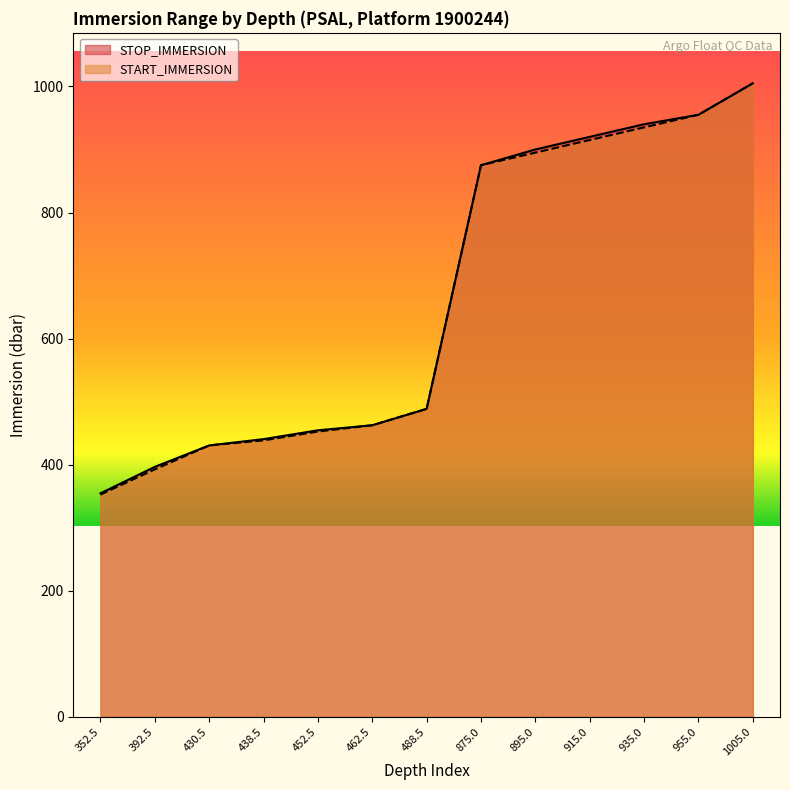

What is the value of the STOP_IMMERSION point at the 12th from the left?

955.0